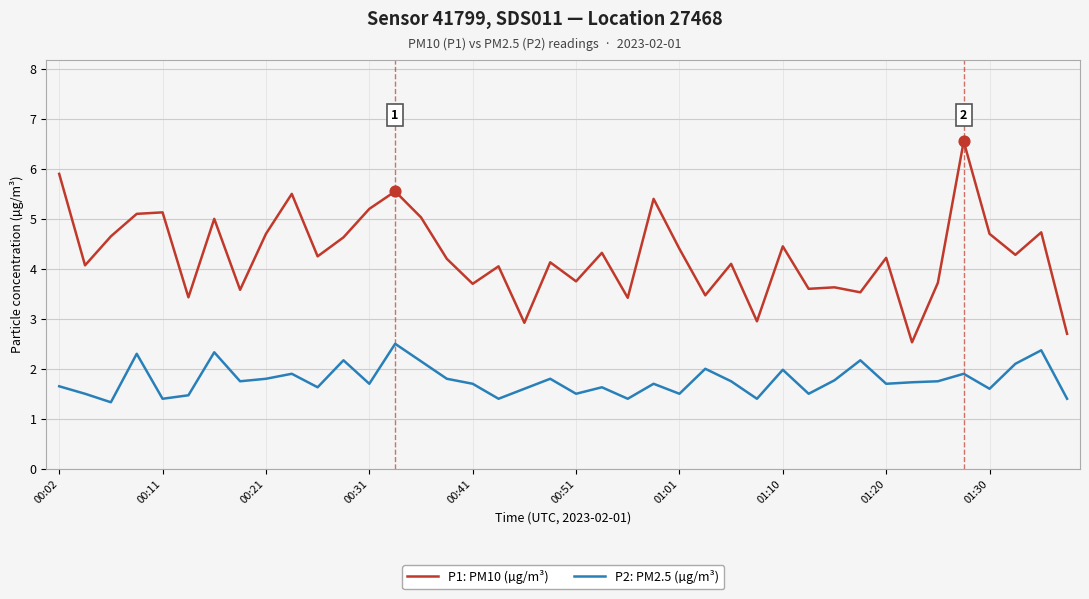

What are all the series names shown in the legend?

P1: PM10 (µg/m³), P2: PM2.5 (µg/m³)